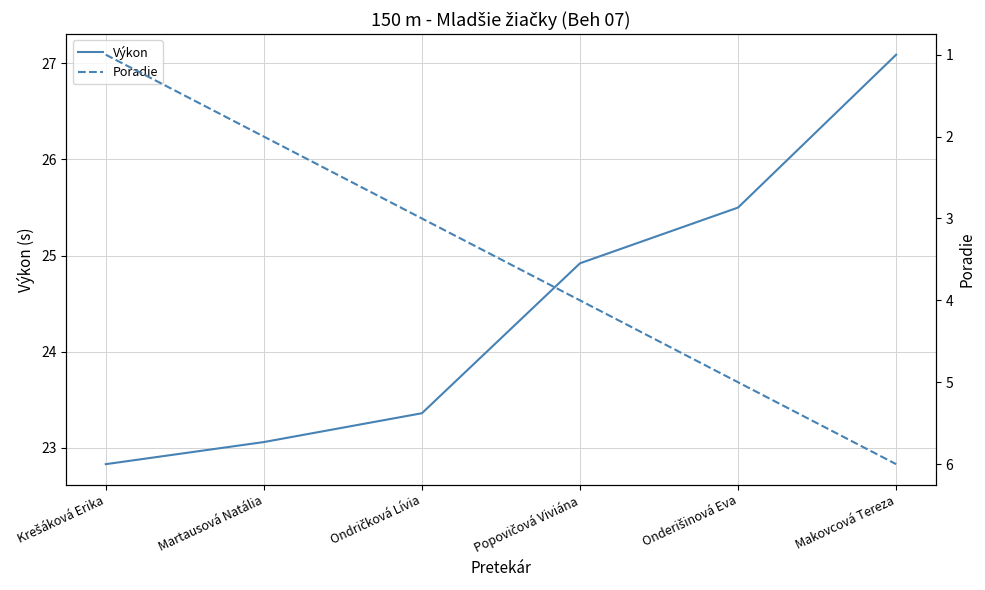

True or false: Poradie and Výkon cross at least once.

False